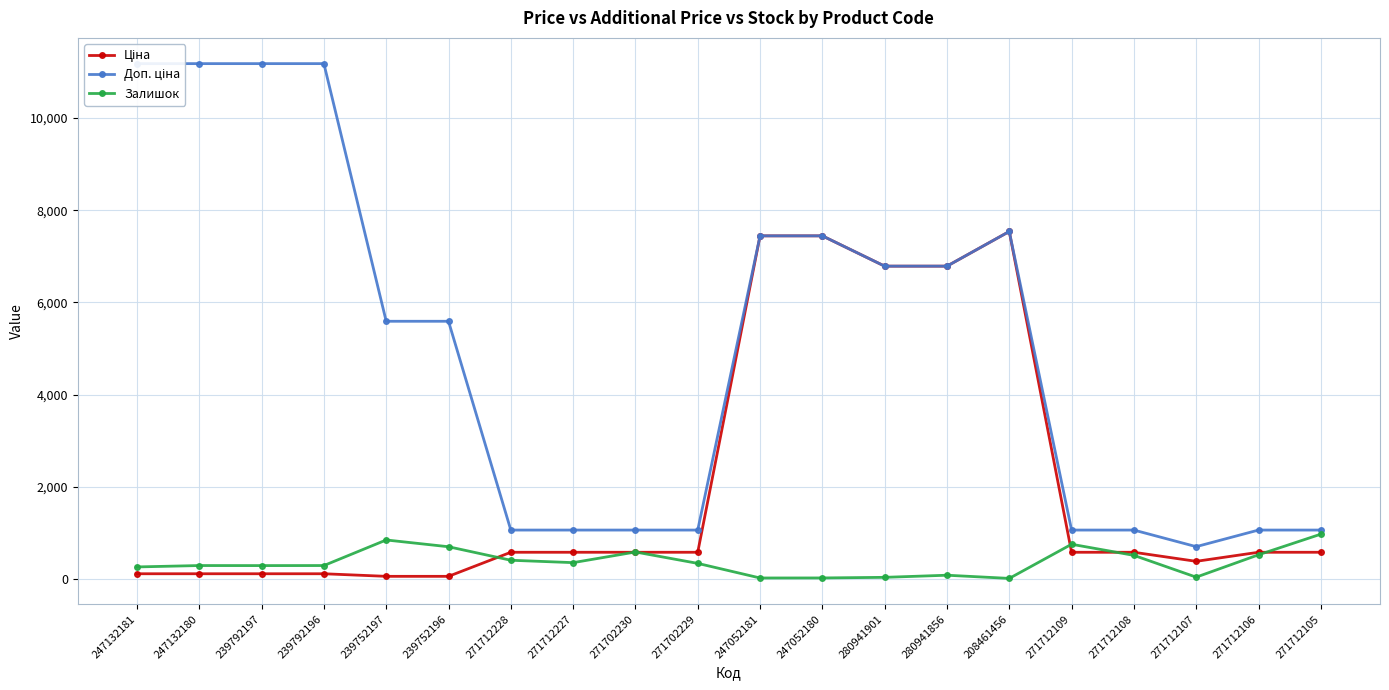

How many lines are shown in the chart?

3